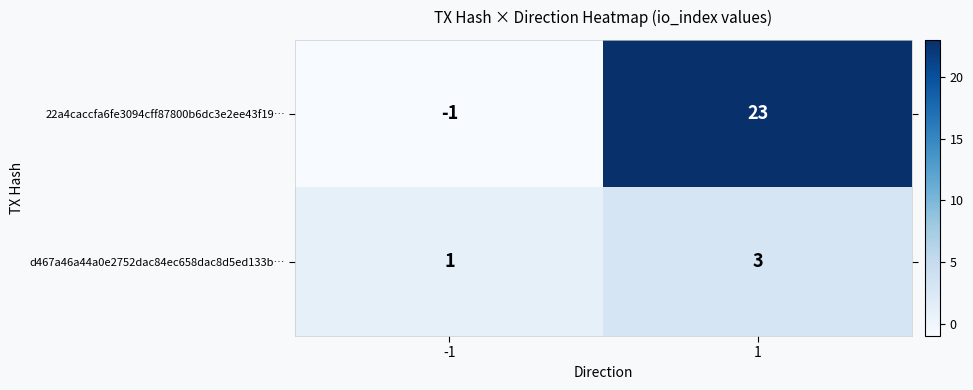

What is the greatest value displayed?

23